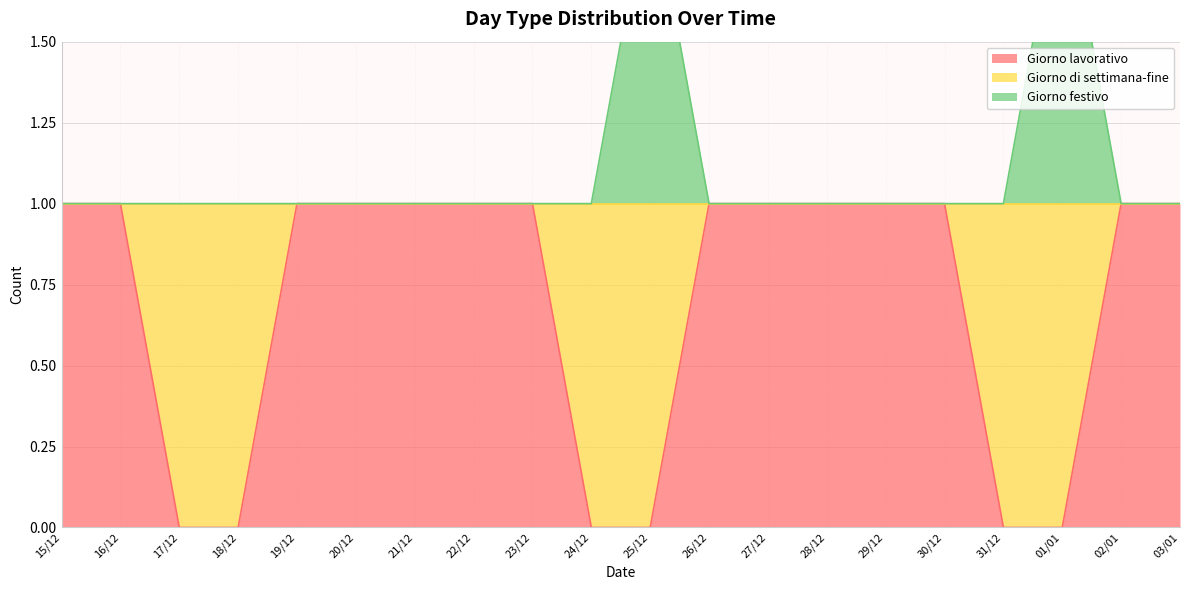

The Giorno lavorativo series shows 0 at 01/01. True or false?

True